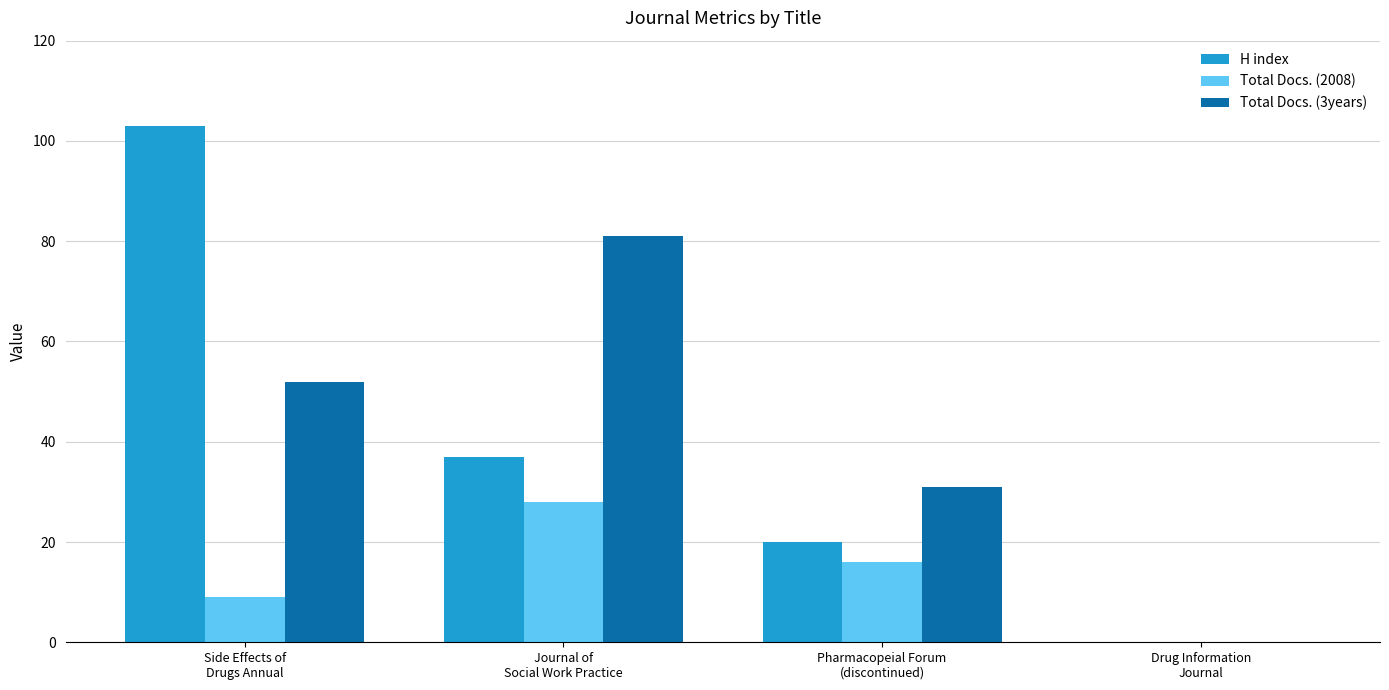

What is the greatest value displayed?

103